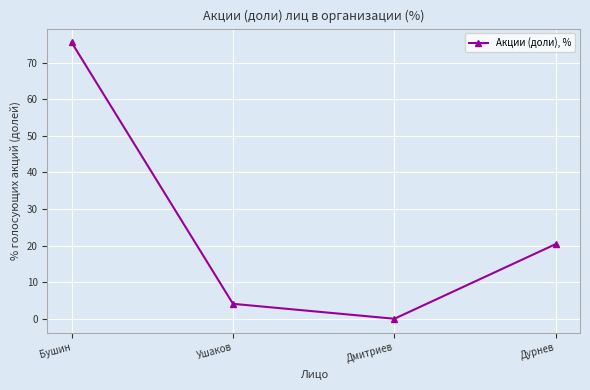

Does the chart display data point markers on the line(s)?

Yes